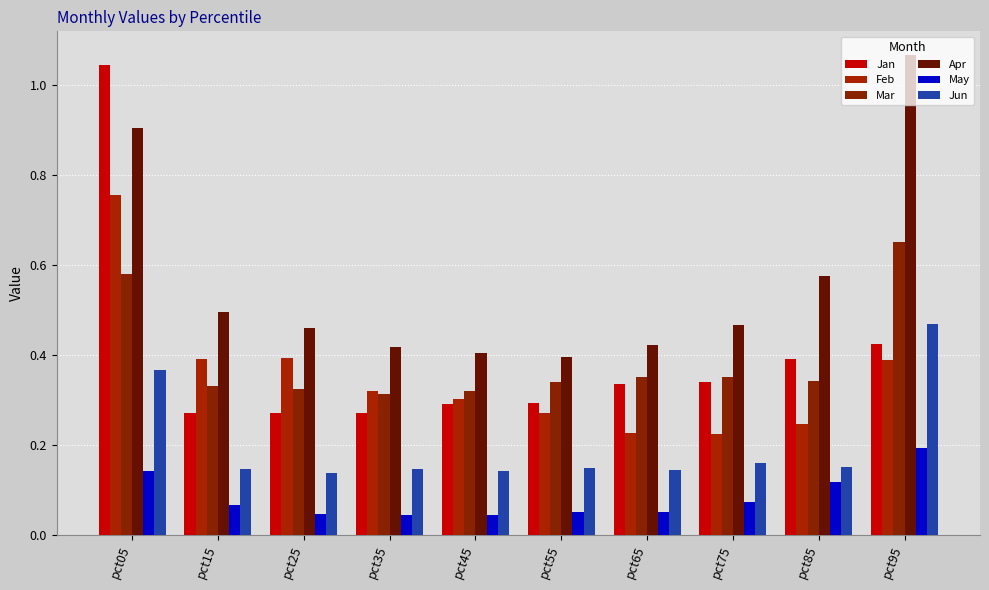

What is the approximate value of Feb at pct45?

0.3